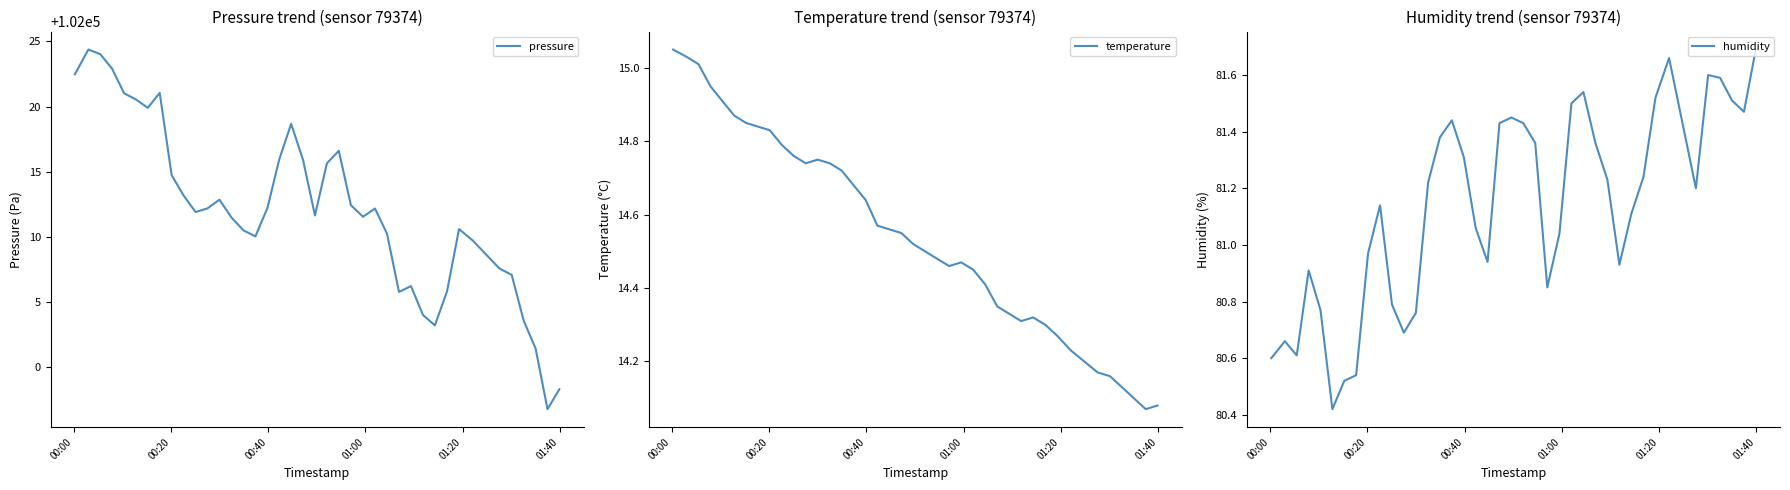

How many lines are shown in the chart?

3